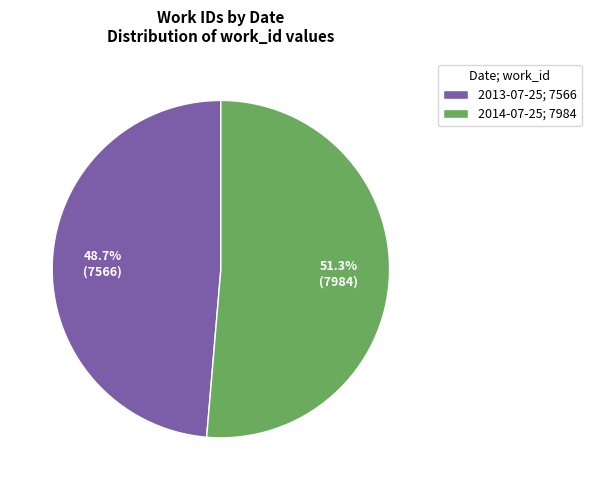

Approximately how many times larger is the value at 2014-07-25 compared to 2013-07-25?

1.1